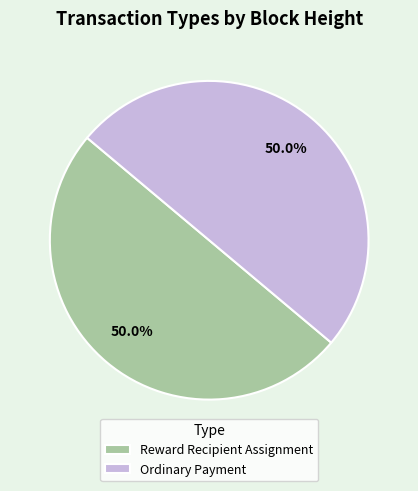

How much of the chart is everything except Reward Recipient Assignment?

50.0%